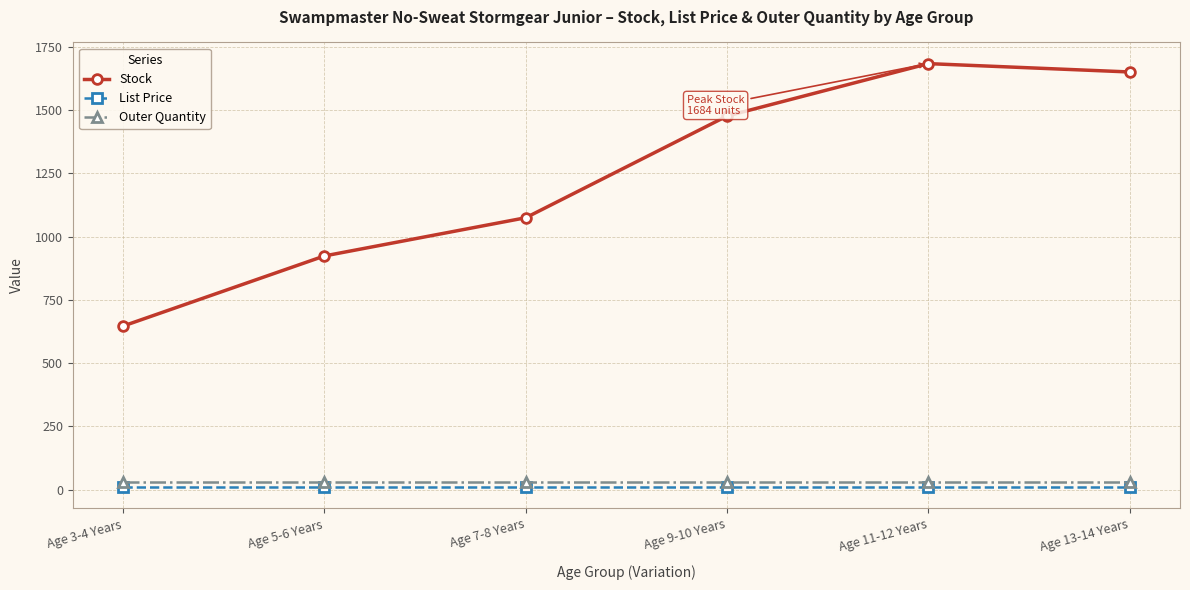

What are all the series names shown in the legend?

Stock, List Price, Outer Quantity